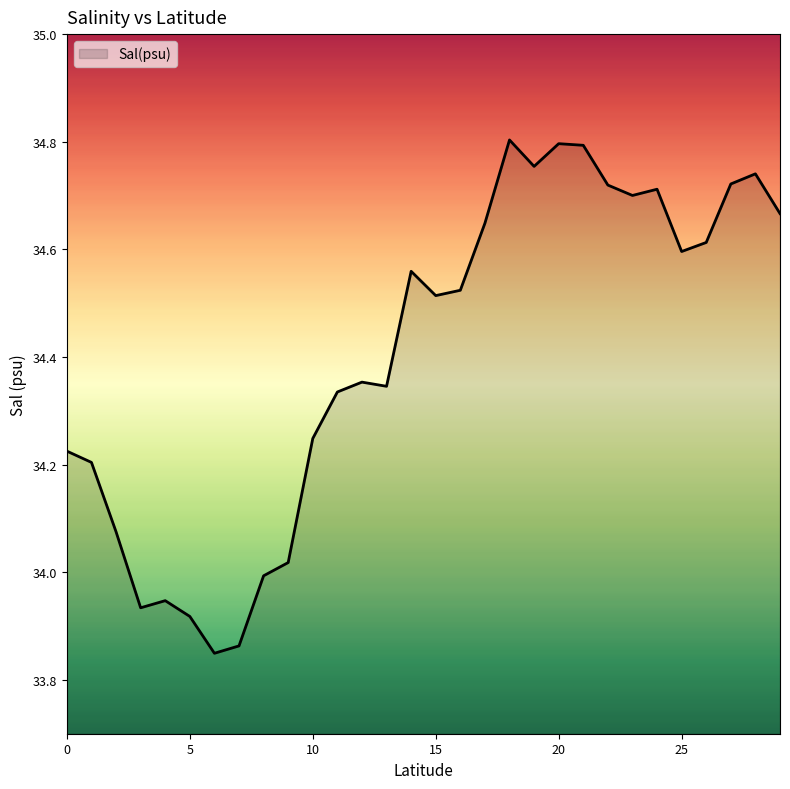

What is the difference between the maximum and minimum values?

1.0